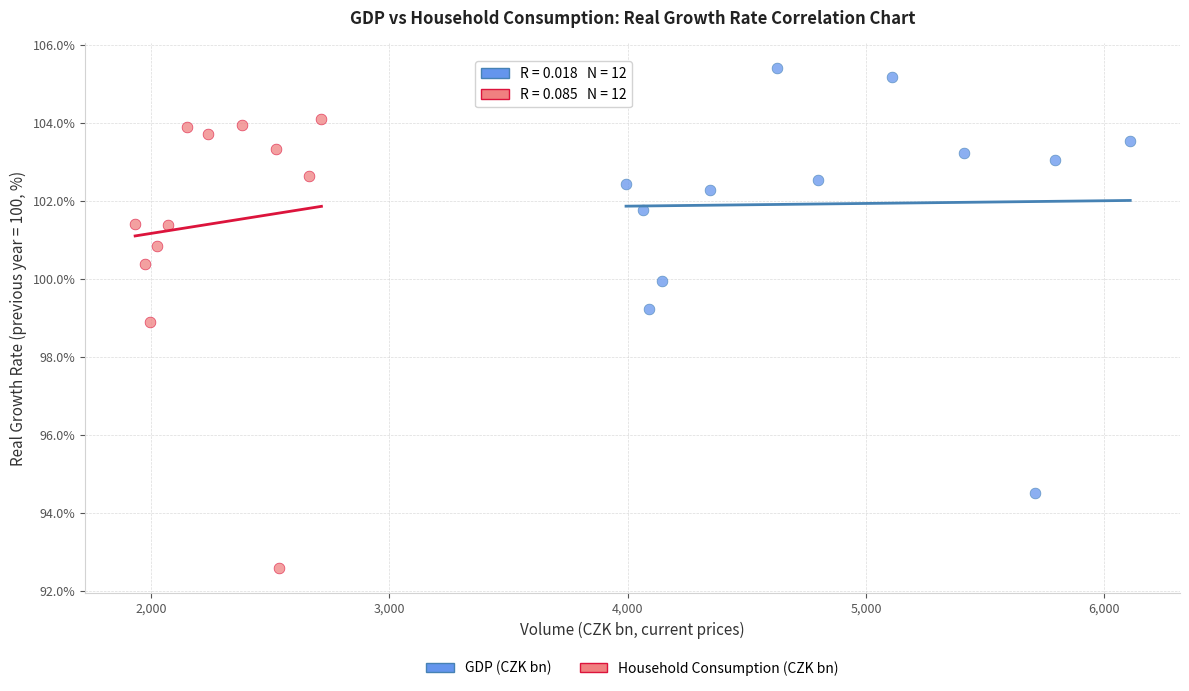

Which series contains the highest Y value?

GDP (CZK bn)